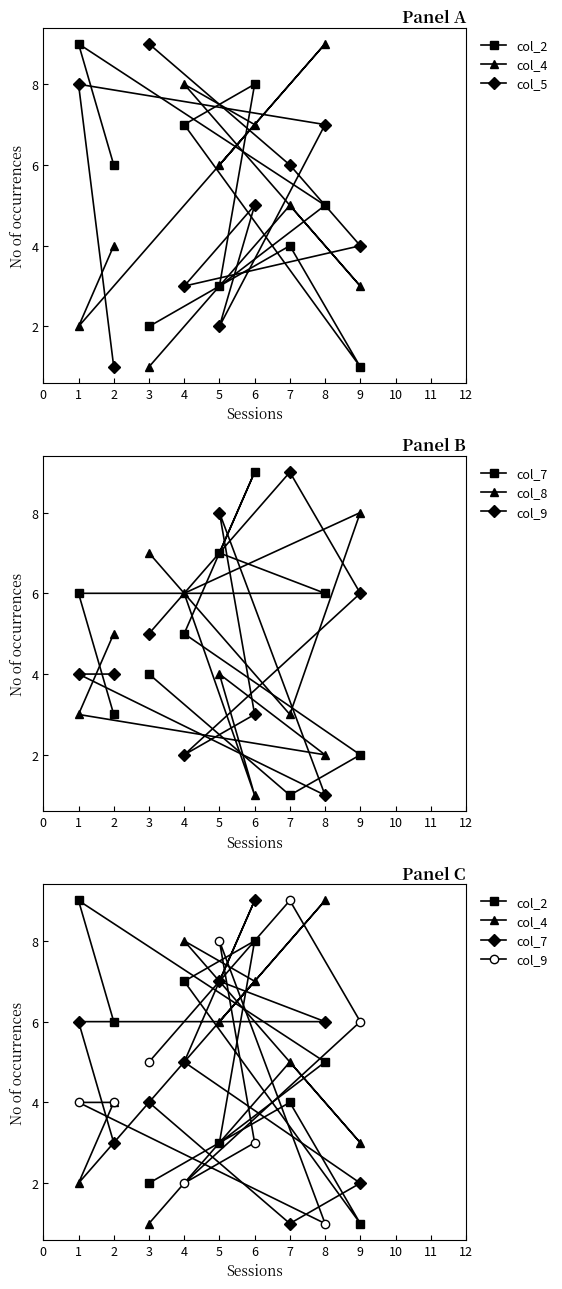

Is the value of col_5 at 6 greater than the value of col_2 at 5?

Yes